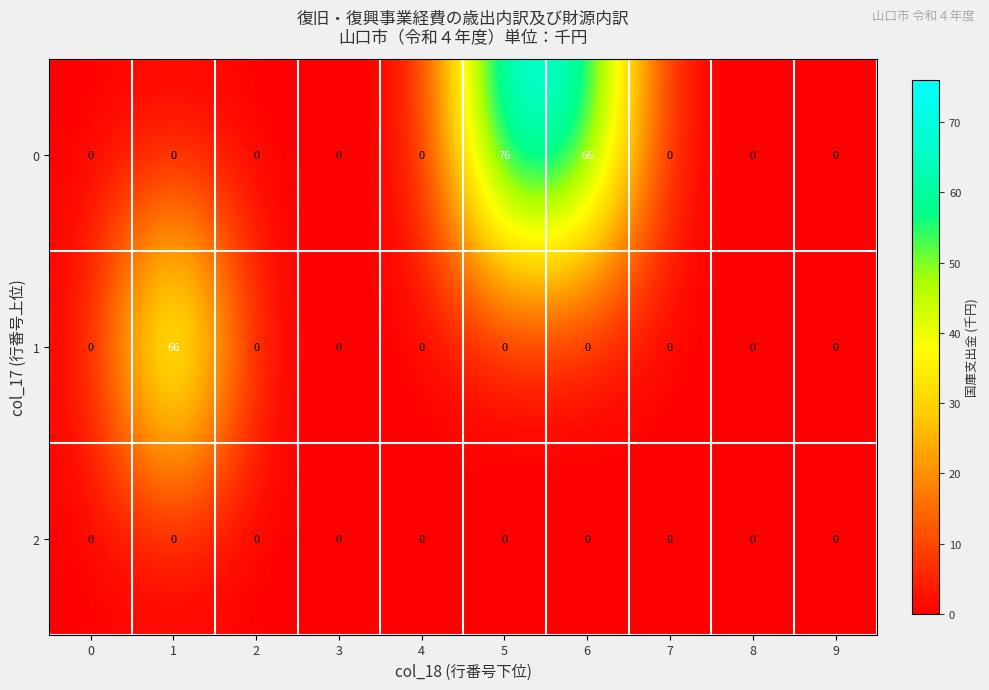

At which category is the sum across all series the highest?

5